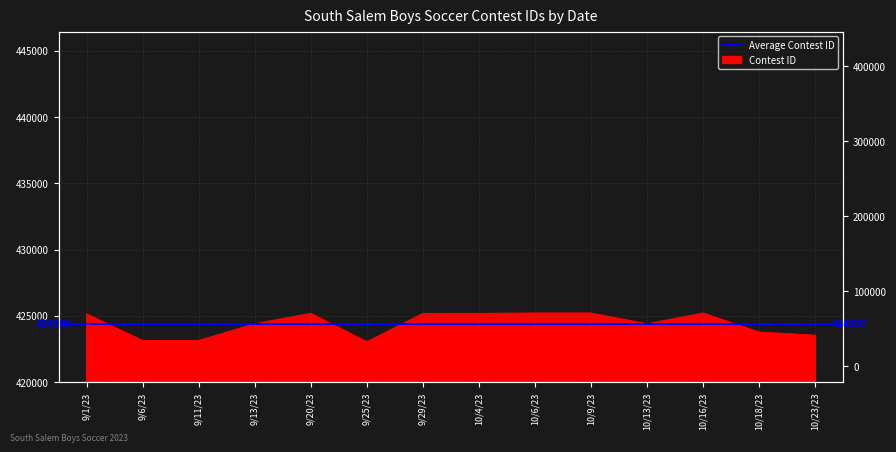

Rank the categories by value from highest to lowest.

10/16/23, 10/9/23, 10/6/23, 10/4/23, 9/29/23, 9/20/23, 9/1/23, 9/13/23, 10/13/23, 10/18/23, 10/23/23, 9/11/23, 9/6/23, 9/25/23